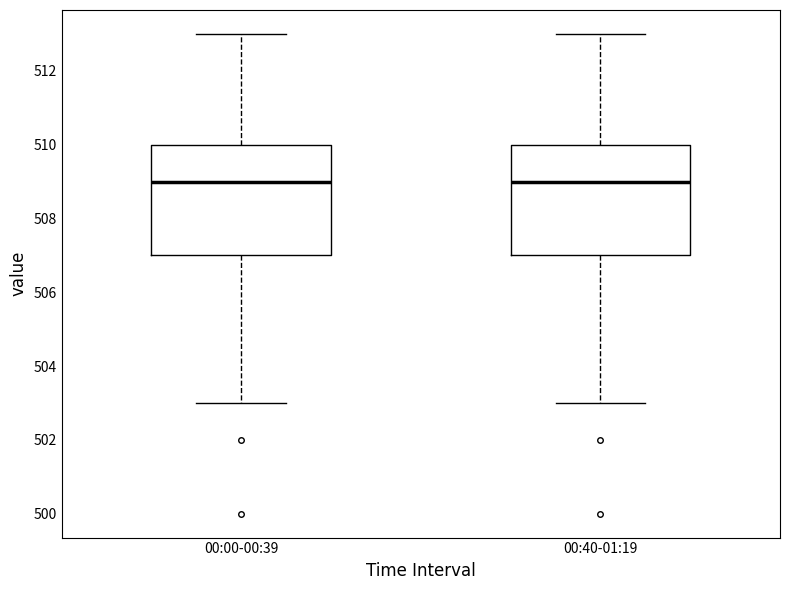

Reading left to right, transcribe this box plot: for each box, give where its median line is, the range the box spans, and where its two whiskers end, as read against the y-axis. The values are not printed on the chart, so give them approximately, as read against the axis.

00:00-00:39: median 509, box 507 to 510, whiskers 503 to 513
00:40-01:19: median 509, box 507 to 510, whiskers 503 to 513